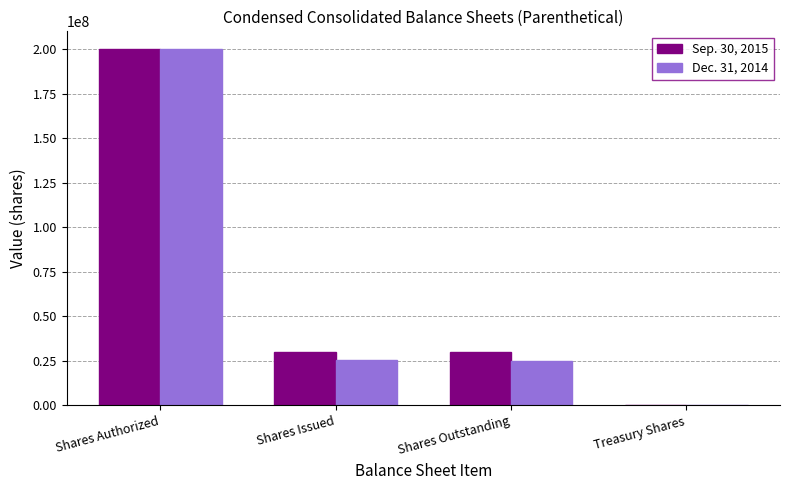

What are all the series names shown in the legend?

Sep. 30, 2015, Dec. 31, 2014